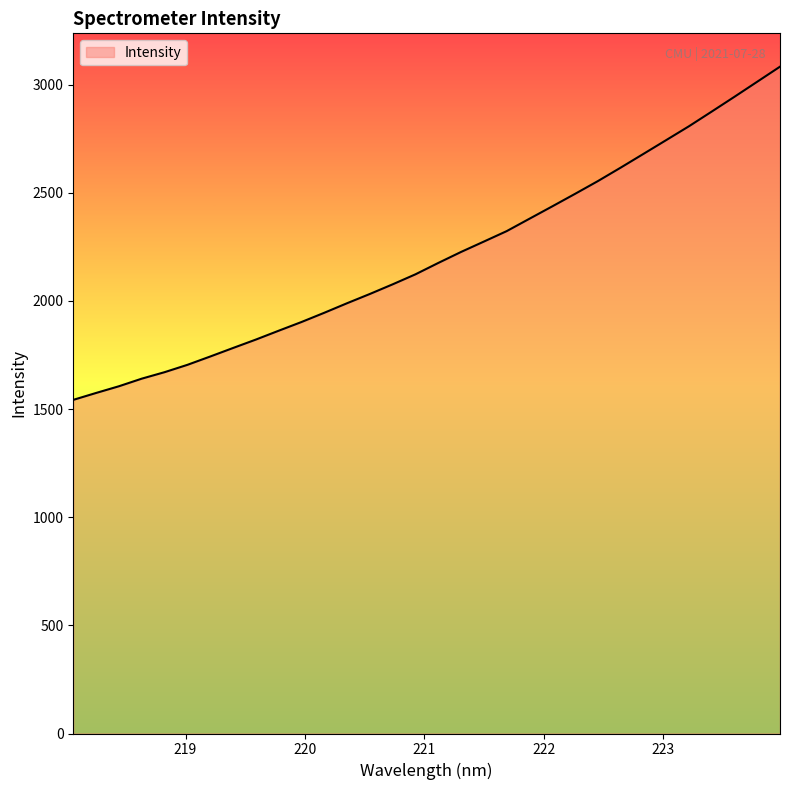

What is the maximum value shown in the chart?

3082.4